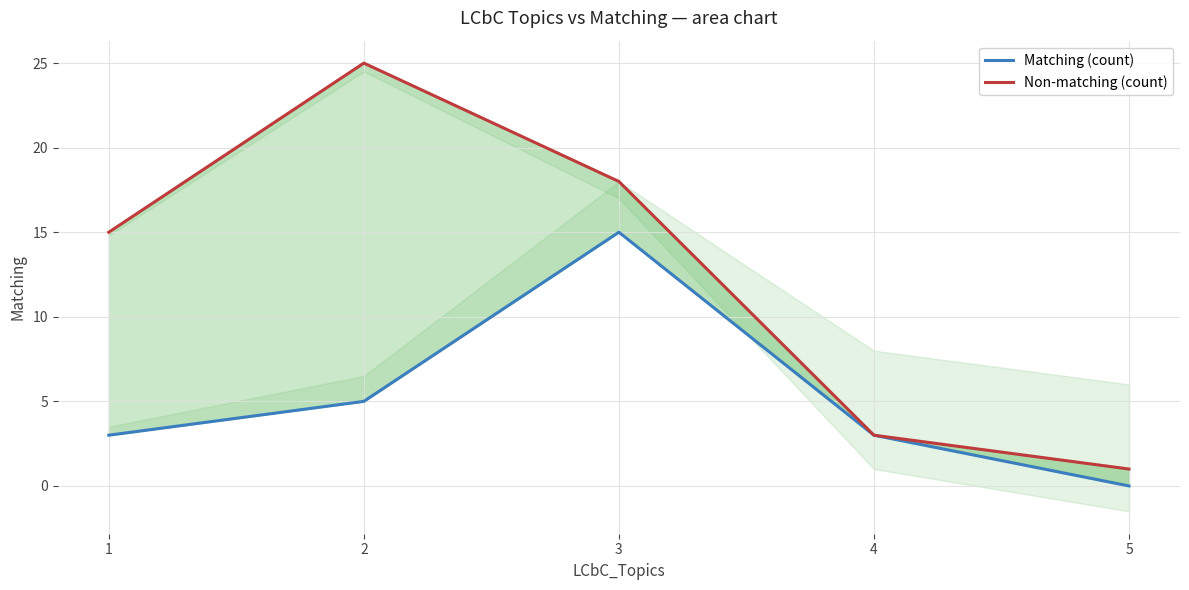

True or false: Matching (count) and Non-matching (count) cross at least once.

False